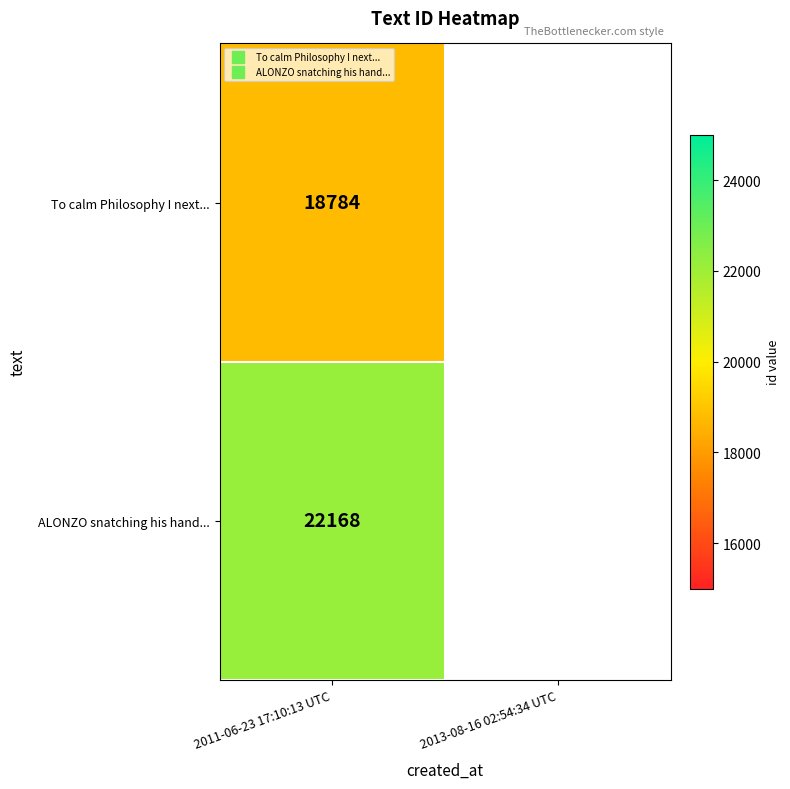

The value of ALONZO snatching his hand... at 2011-06-23 17:10:13 UTC is 11744.1. True or false?

False